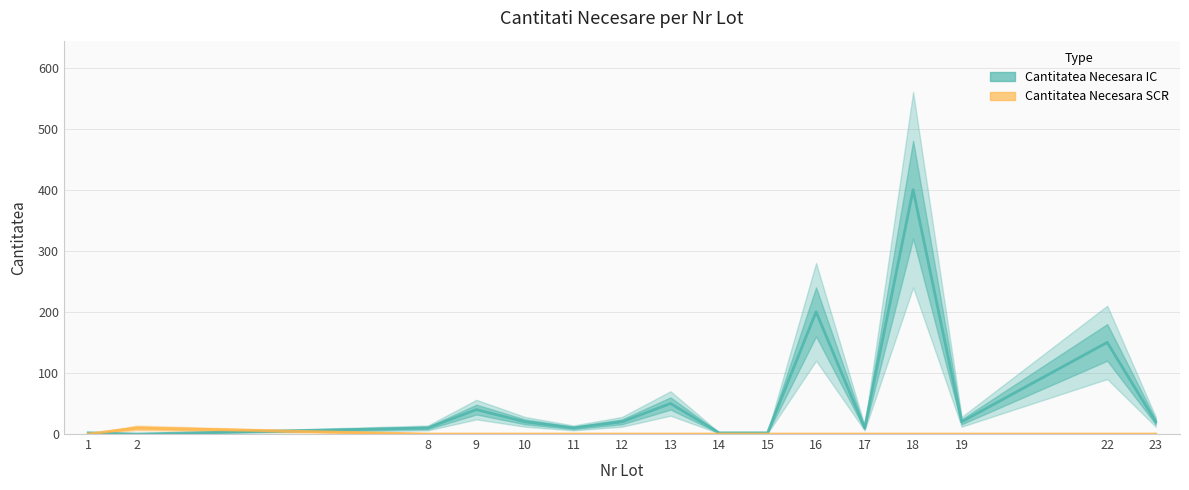

What is the maximum value for Cantitatea Necesara SCR?

10